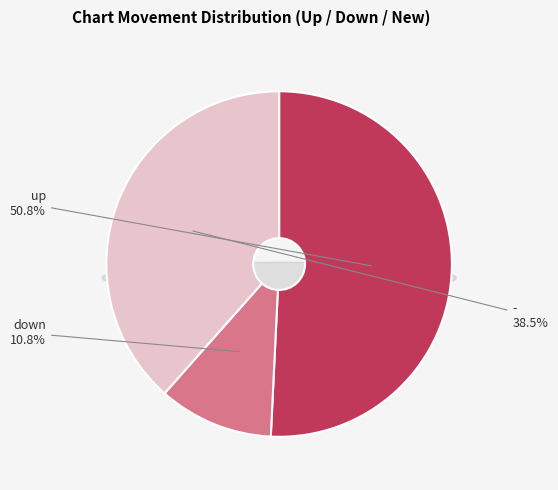

Is it true that down is 19% of the pie?

False